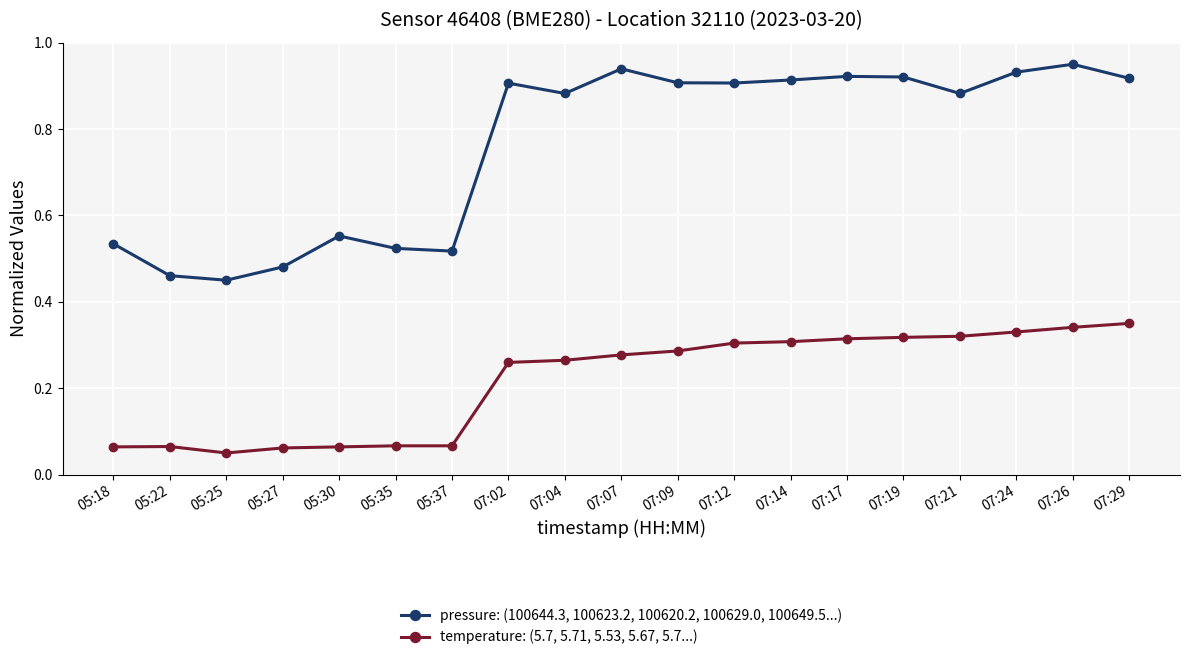

How many distinct data groups are displayed?

2